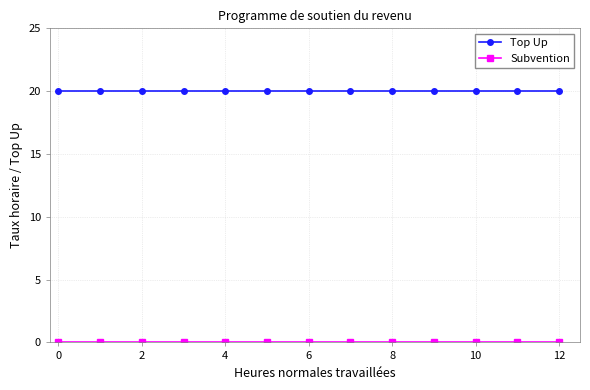

How many lines are shown in the chart?

2